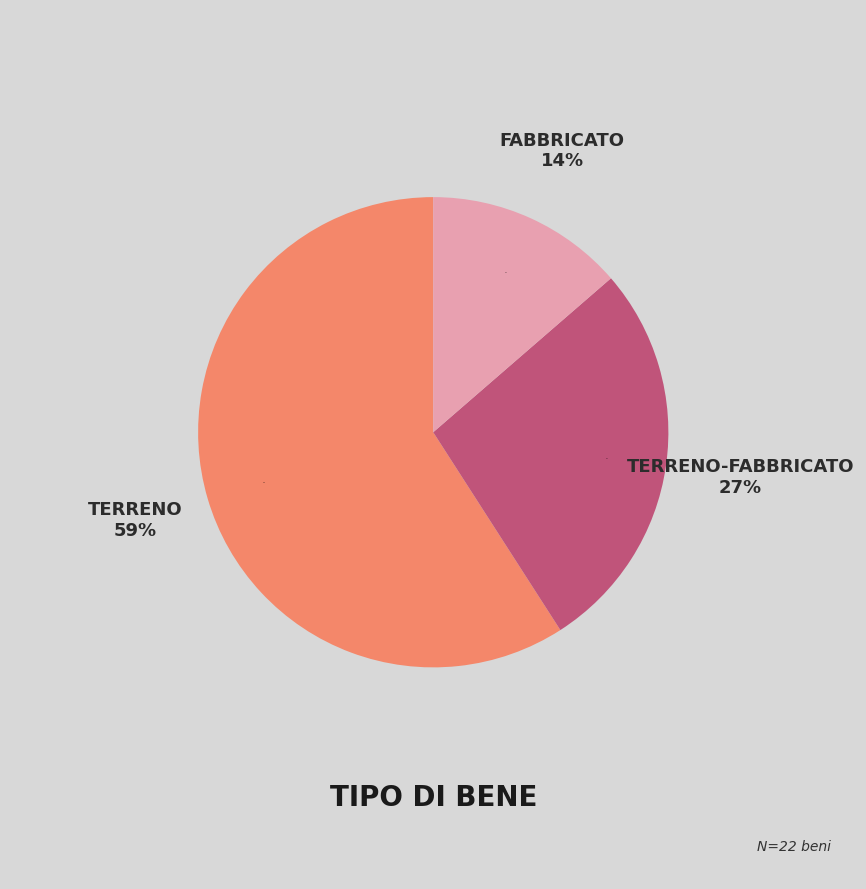

Is terreno the majority of the pie?

Yes